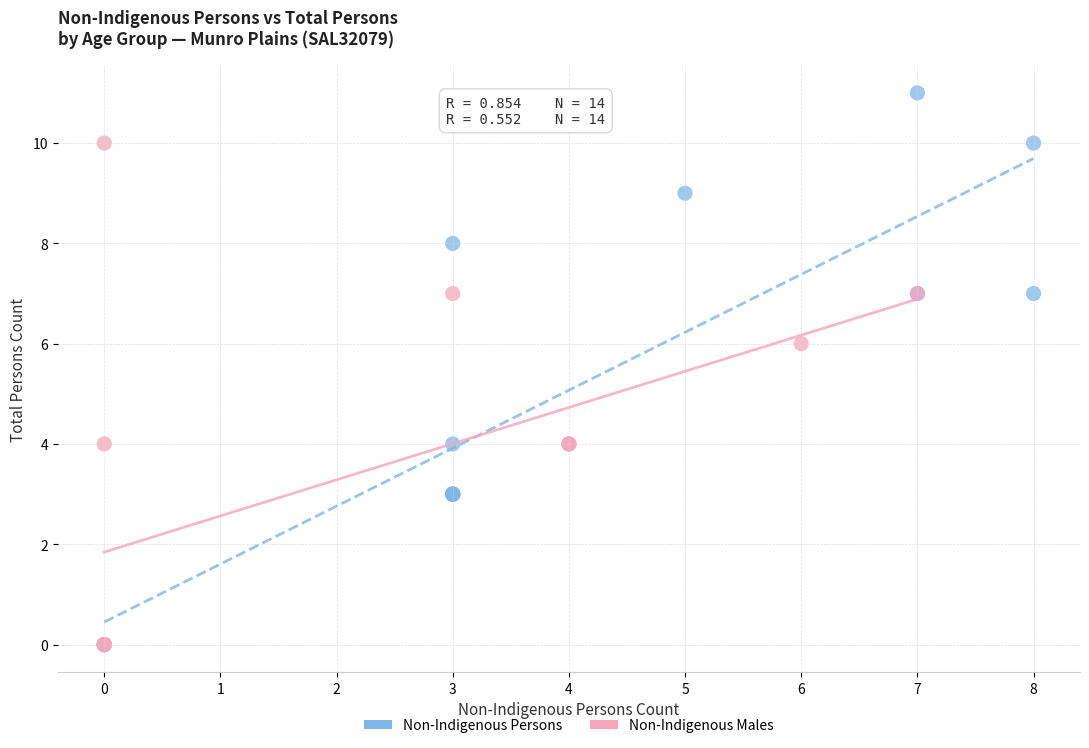

Which series has the largest Y range (max minus min)?

Non-Indigenous Persons